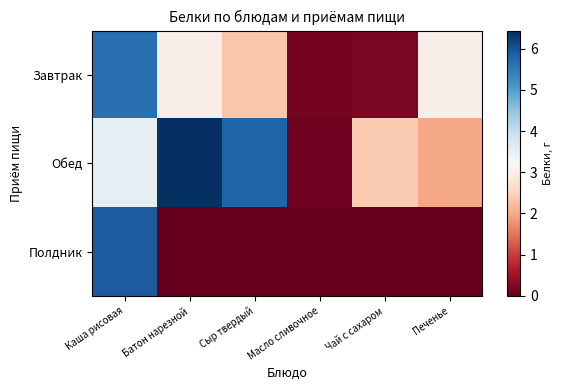

At which category is the sum across all series the highest?

Каша рисовая